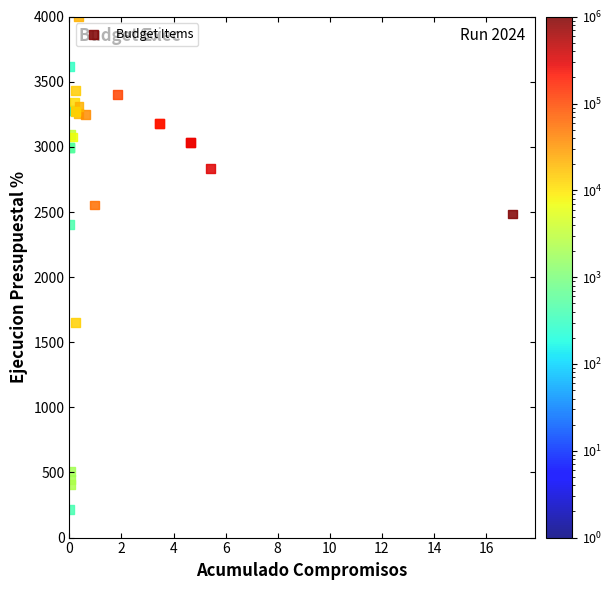

What Y value in the scatter plot is closest to 2109?

2402.2